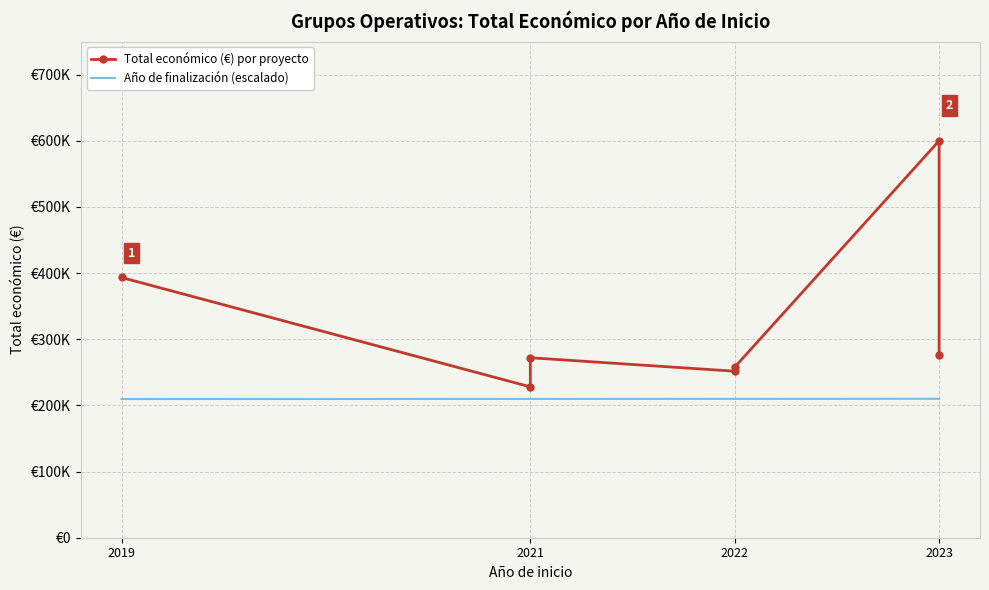

How many interior local peaks does the Total económico (€) por proyecto series have?

2